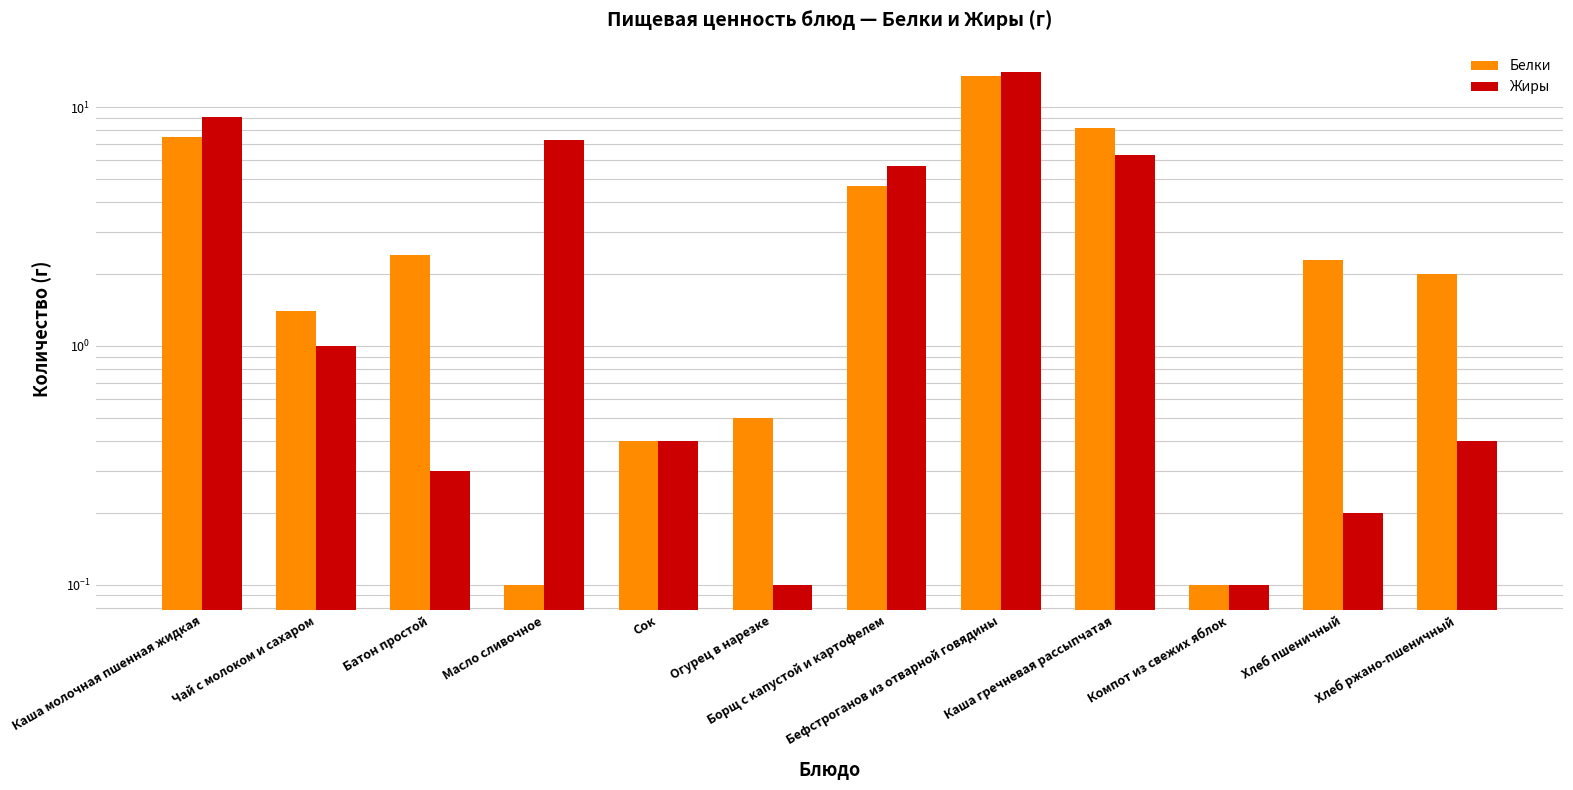

What are all the series names shown in the legend?

Белки, Жиры